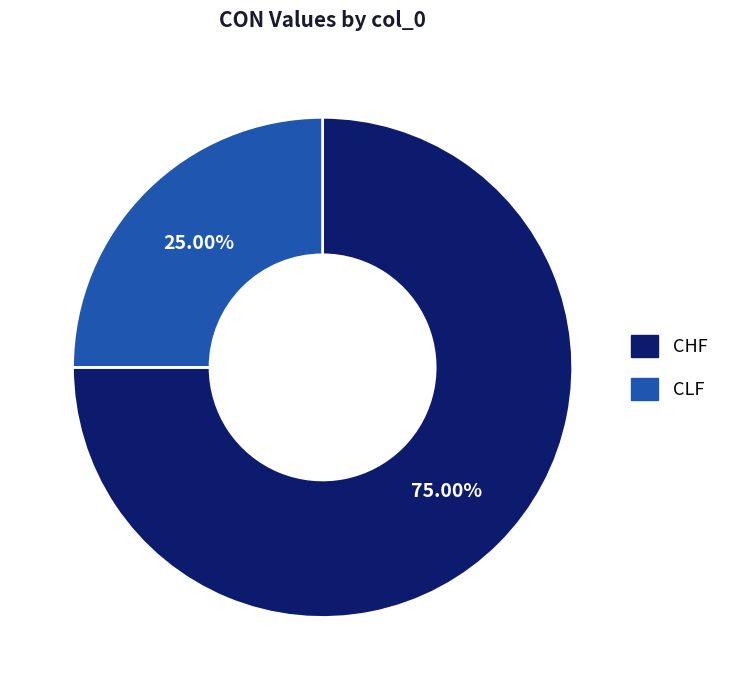

Which category has the smallest portion of the pie?

CLF